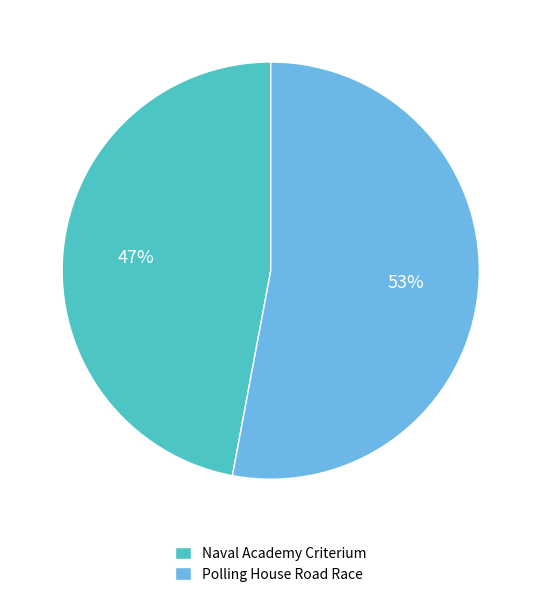

How many slices are in this pie chart?

2